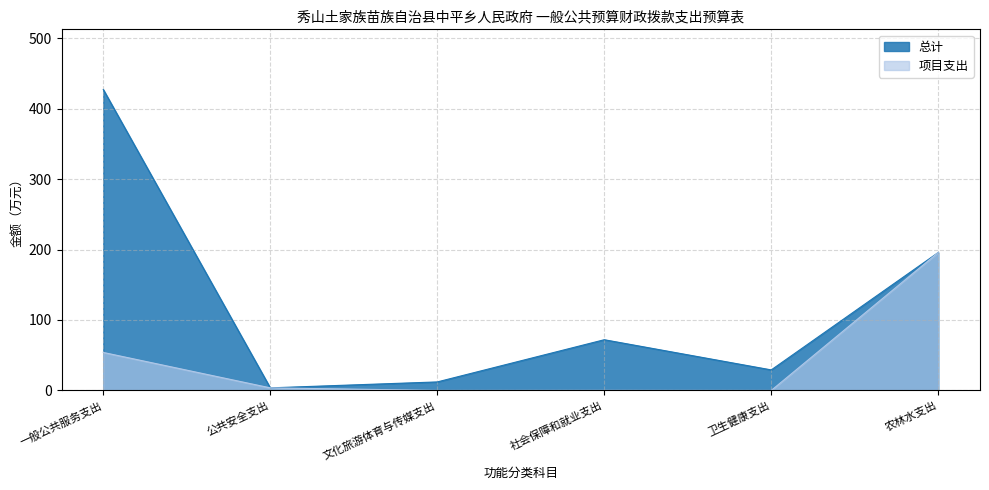

What is the total value across all series at 农林水支出?

391.6